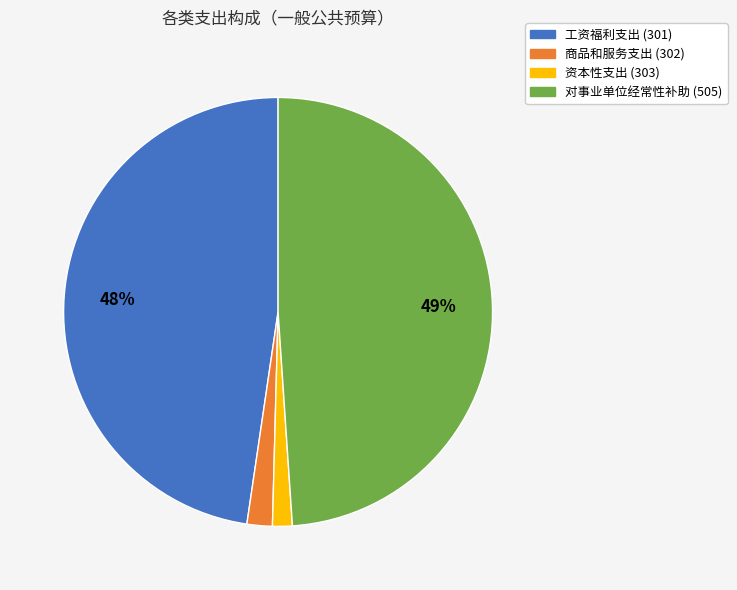

The 资本性支出 (303) slice represents 1% of the pie. True or false?

True